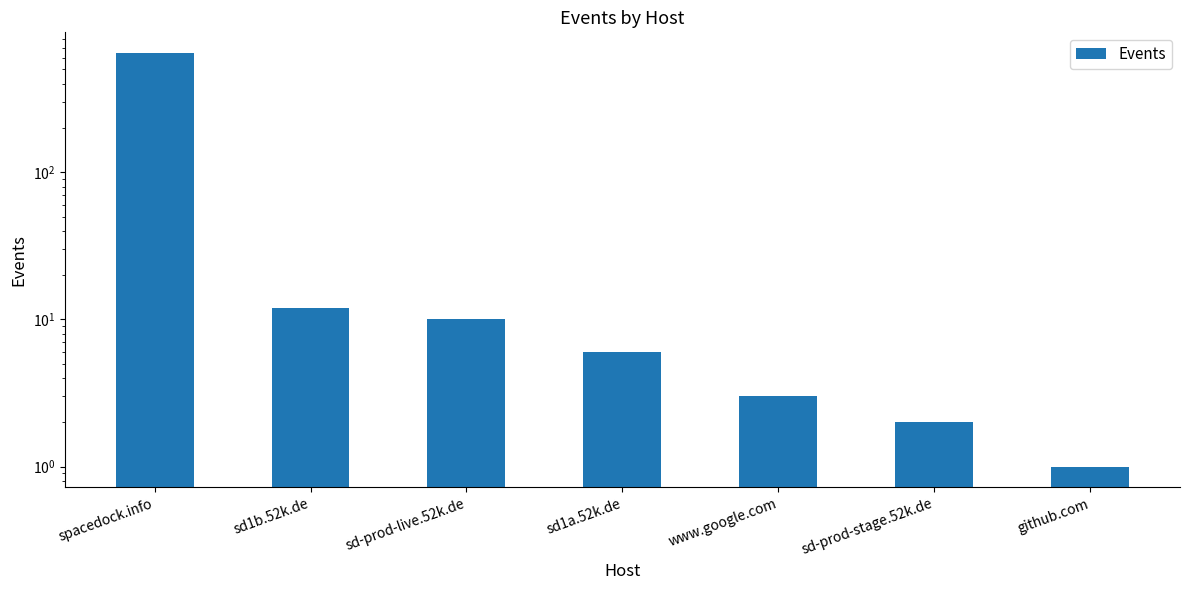

List the labels in order of value, smallest first.

github.com, sd-prod-stage.52k.de, www.google.com, sd1a.52k.de, sd-prod-live.52k.de, sd1b.52k.de, spacedock.info